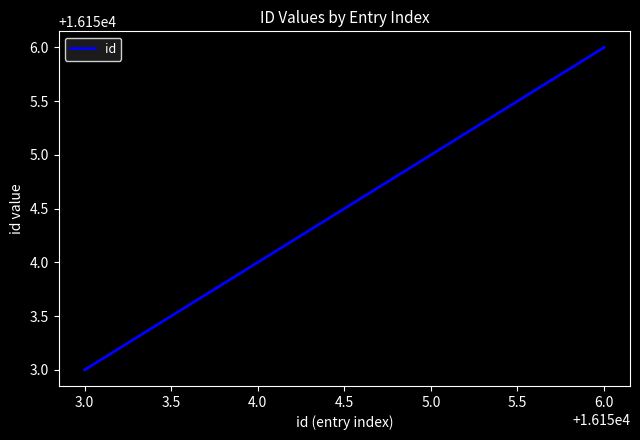

What position from the right is 4.0?

3